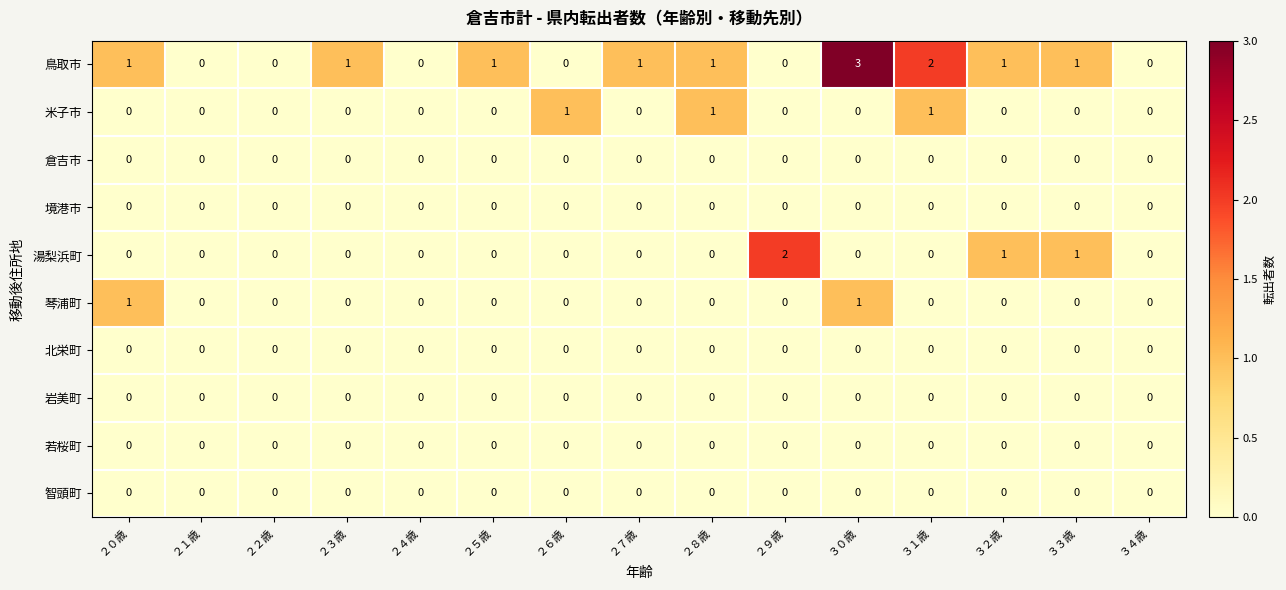

Which series has the largest range (max minus min)?

鳥取市